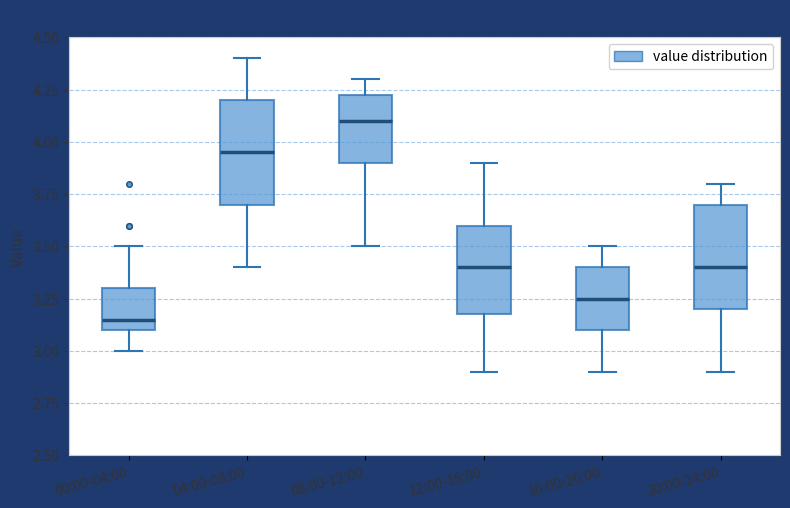

Reading left to right, transcribe this box plot: for each box, give where its median line is, the range the box spans, and where its two whiskers end, as read against the y-axis. The values are not printed on the chart, so give them approximately, as read against the axis.

00:00-04:00: median 3.15, box 3.10 to 3.30, whiskers 3.00 to 3.50
04:00-08:00: median 3.95, box 3.70 to 4.20, whiskers 3.40 to 4.40
08:00-12:00: median 4.10, box 3.90 to 4.25, whiskers 3.50 to 4.30
12:00-16:00: median 3.40, box 3.20 to 3.60, whiskers 2.90 to 3.90
16:00-20:00: median 3.25, box 3.10 to 3.40, whiskers 2.90 to 3.50
20:00-24:00: median 3.40, box 3.20 to 3.70, whiskers 2.90 to 3.80